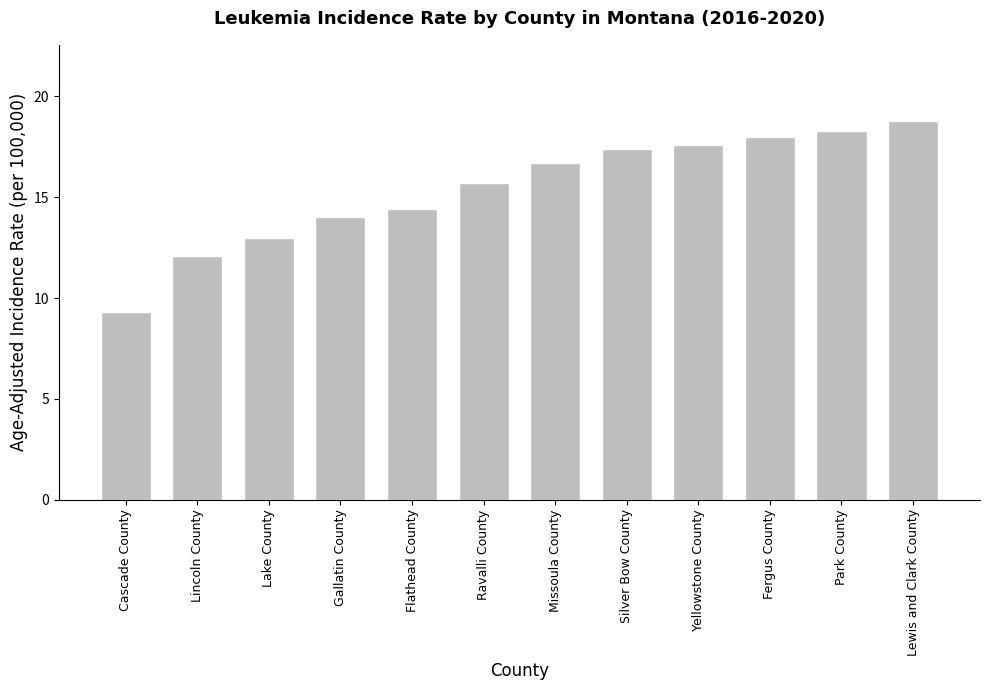

How many bars are there in total?

12